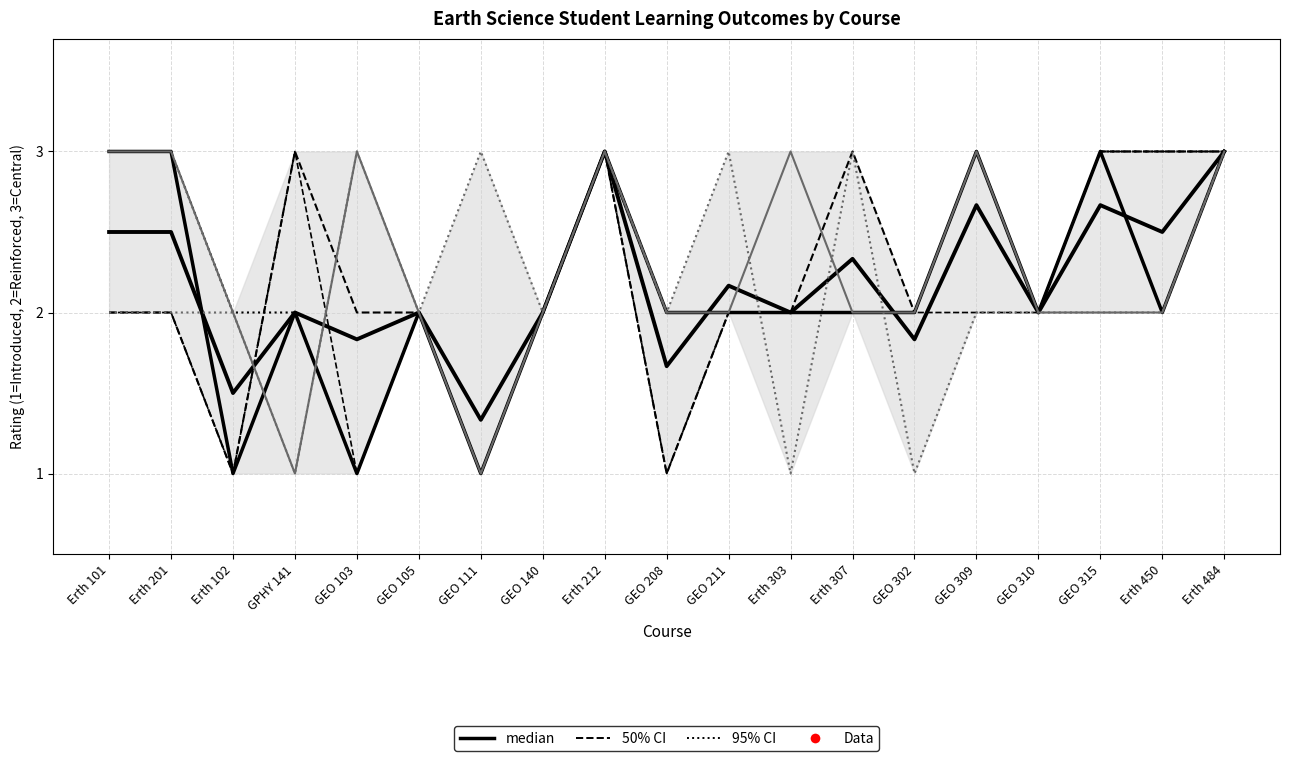

Is it true that Cooperative Learning equals 3 at GEO 315?

False